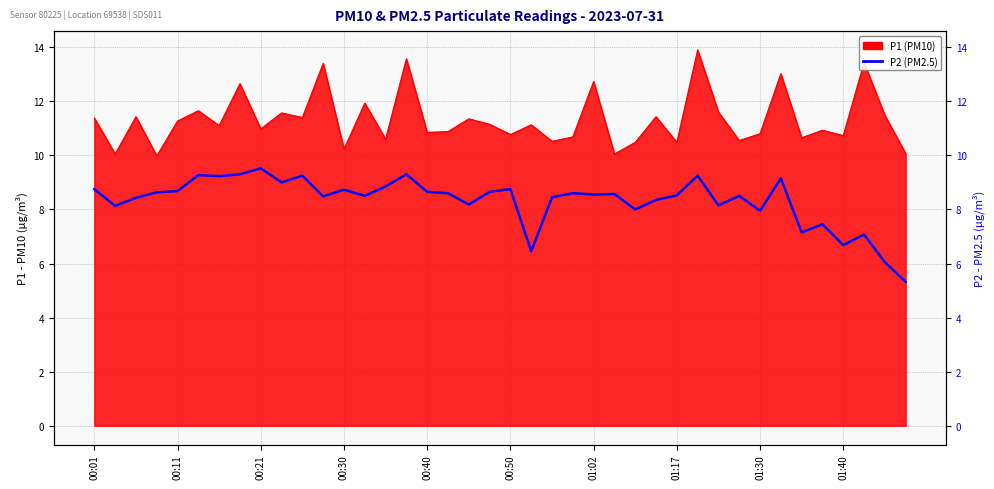

What value does the data have at 34?

7.2